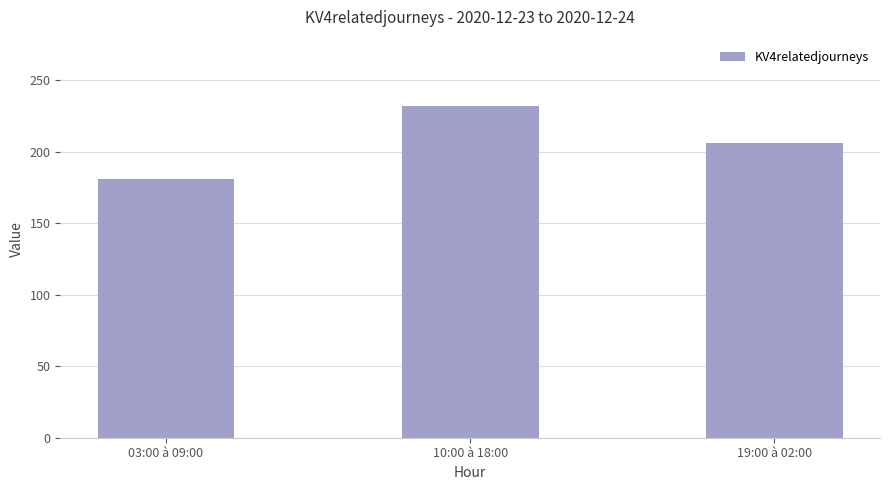

Are the bars grouped side by side (vs. stacked)?

No